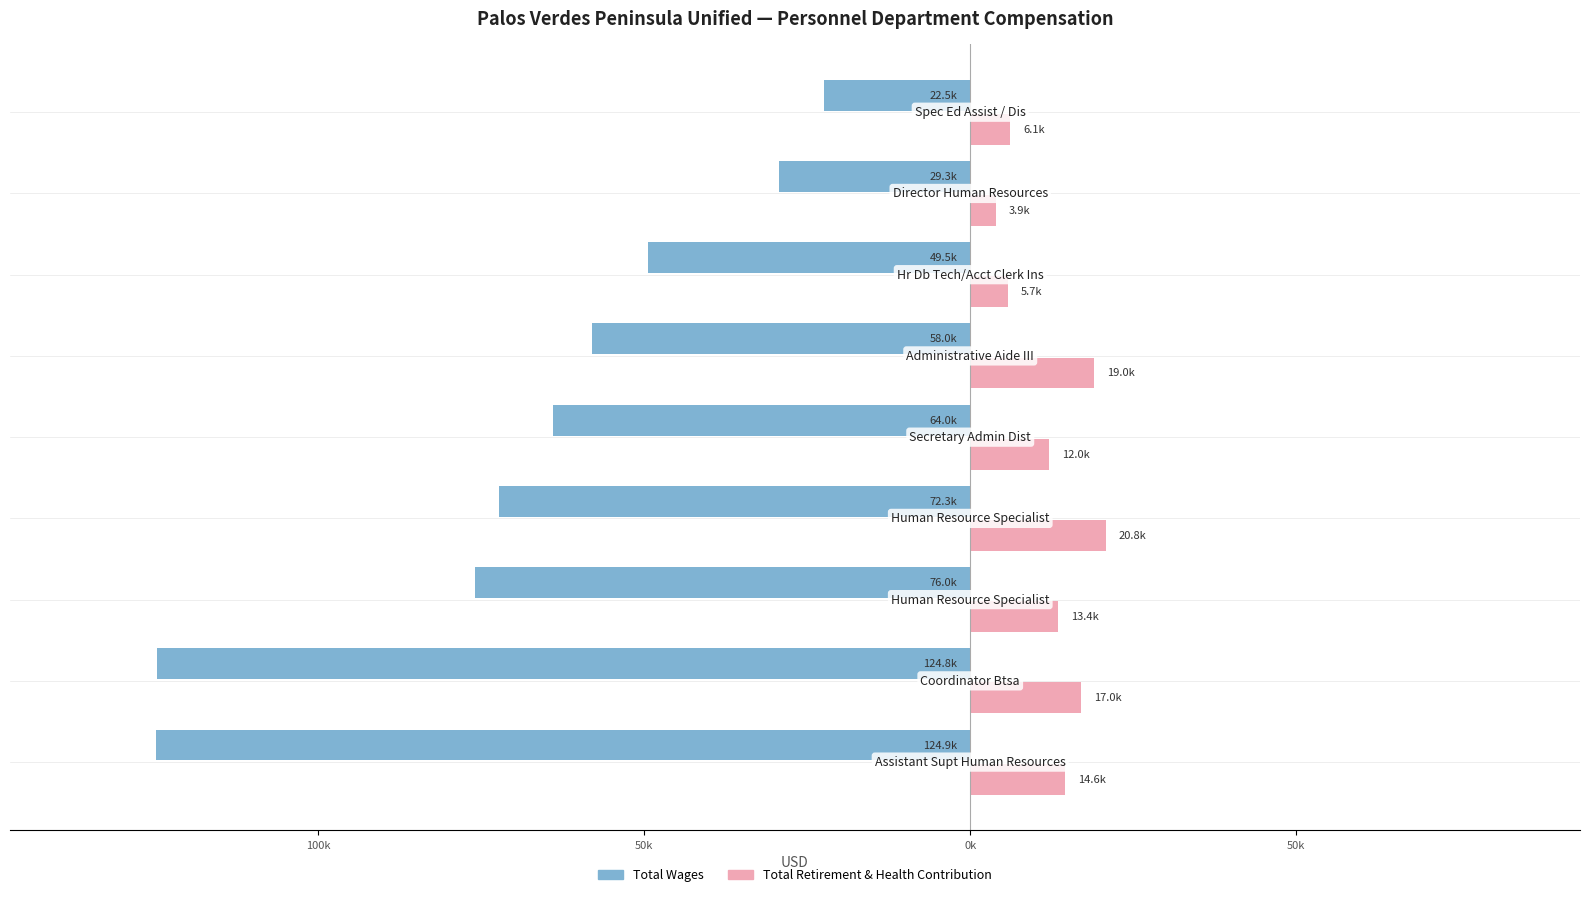

What are all the series names shown in the legend?

Total Wages, Total Retirement & Health Contribution